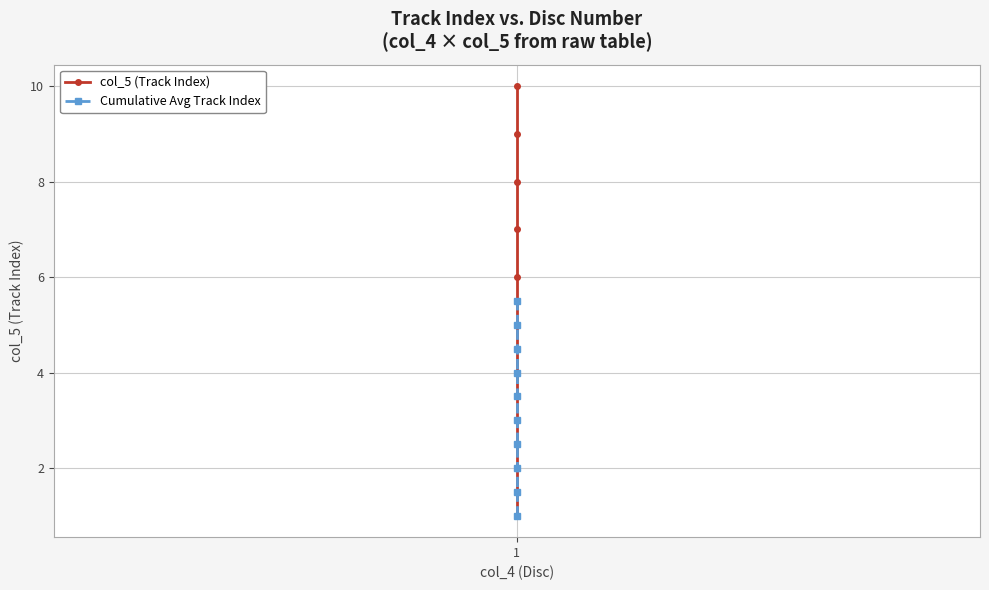

True or false: Cumulative Avg Track Index has more than 2 points higher than both neighbors.

False